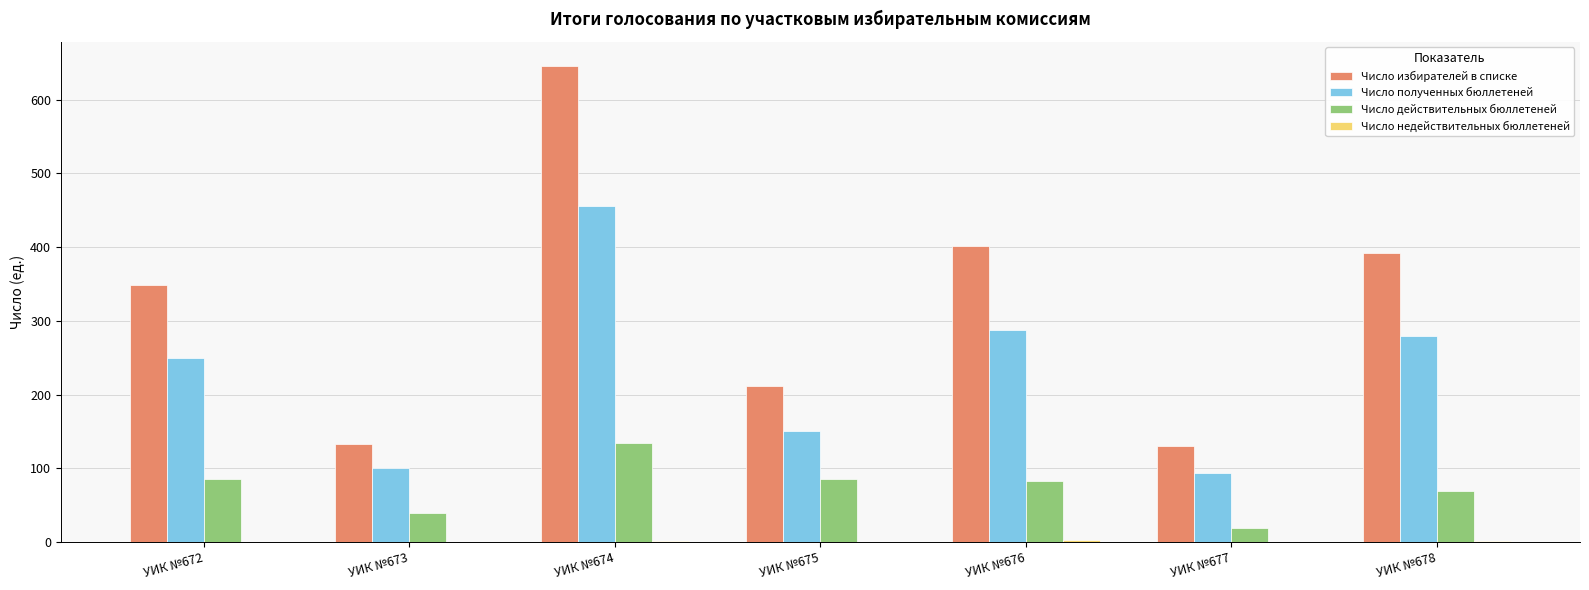

The value of Число действительных бюллетеней at УИК №677 is 19. True or false?

True